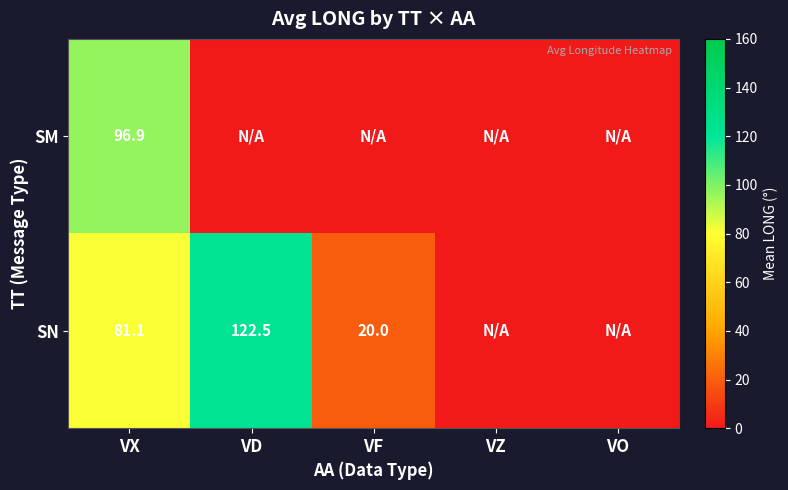

The SN series shows 20.0 at VF. True or false?

True